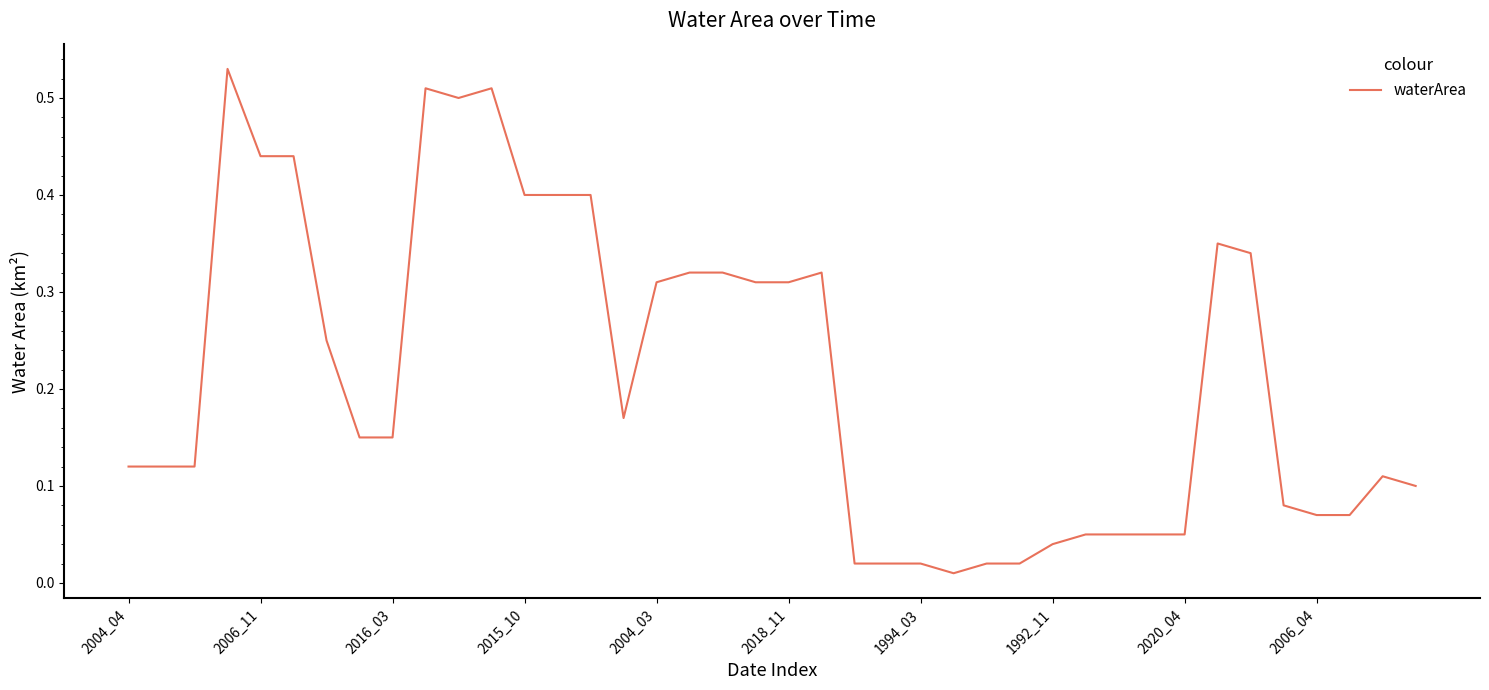

How many points are lower than both their immediate neighbors (excluding endpoints)?

3